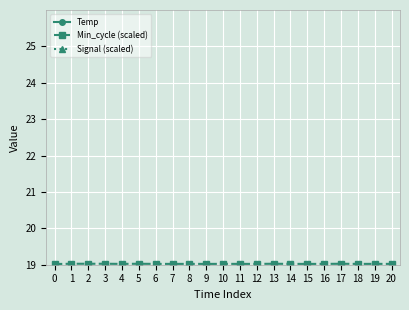

Rank the series by their average value, from lowest to highest.

Temp, Min_cycle (scaled), Signal (scaled)